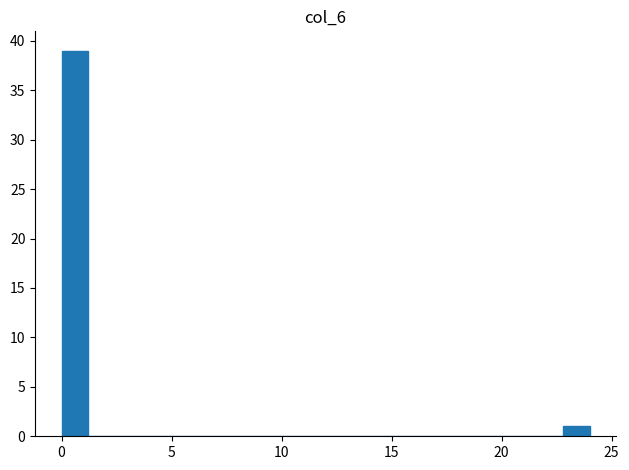

Around what value on the x-axis is the tallest bar? Give the approximate position of its centre, as read against the axis.

0.5